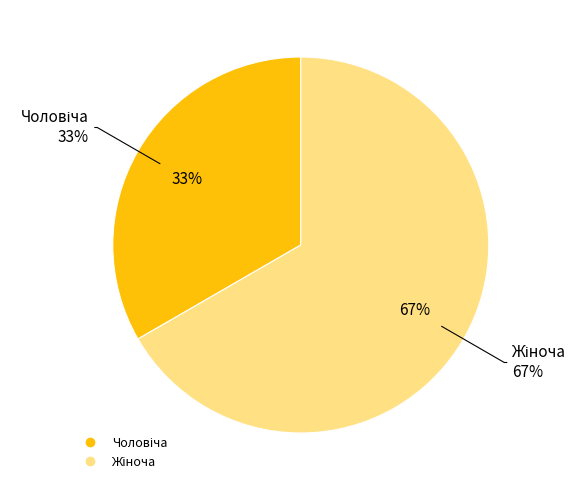

What percentage is the Чоловіча slice, to the nearest percent?

33%